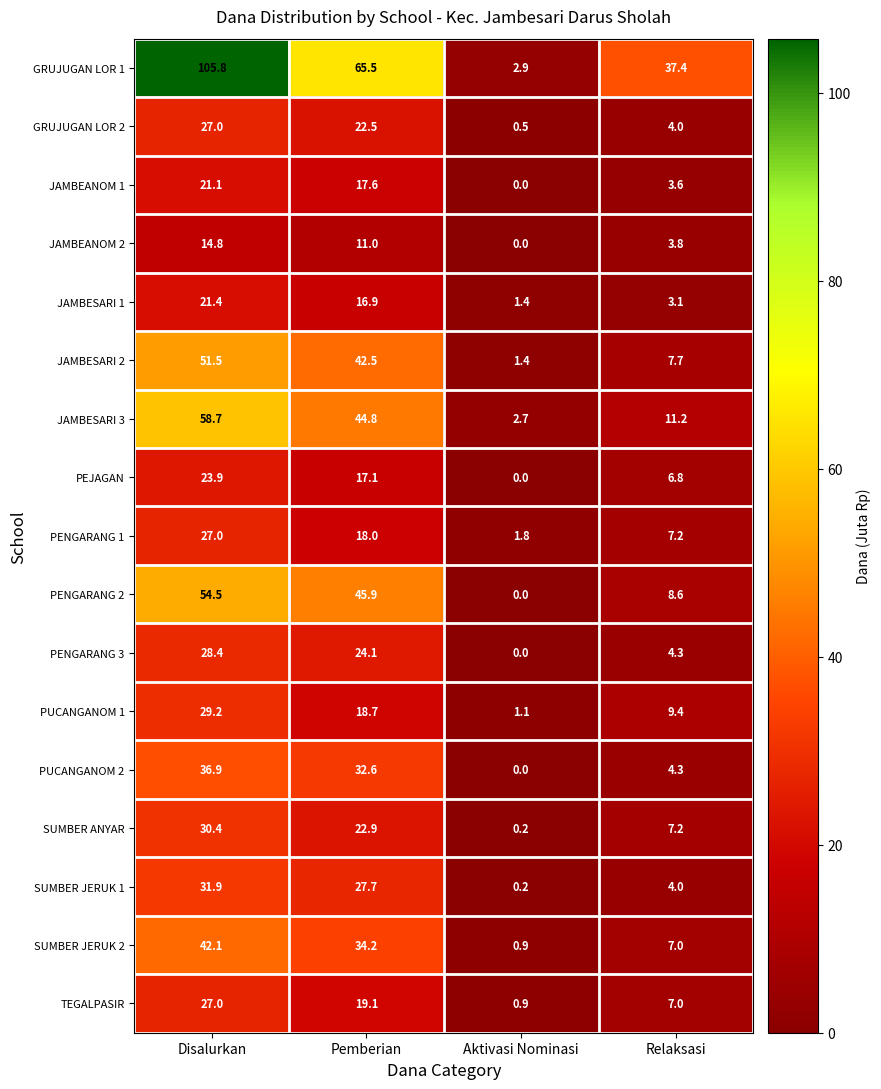

Between Disalurkan and Relaksasi, which series saw the biggest shift?

GRUJUGAN LOR 1